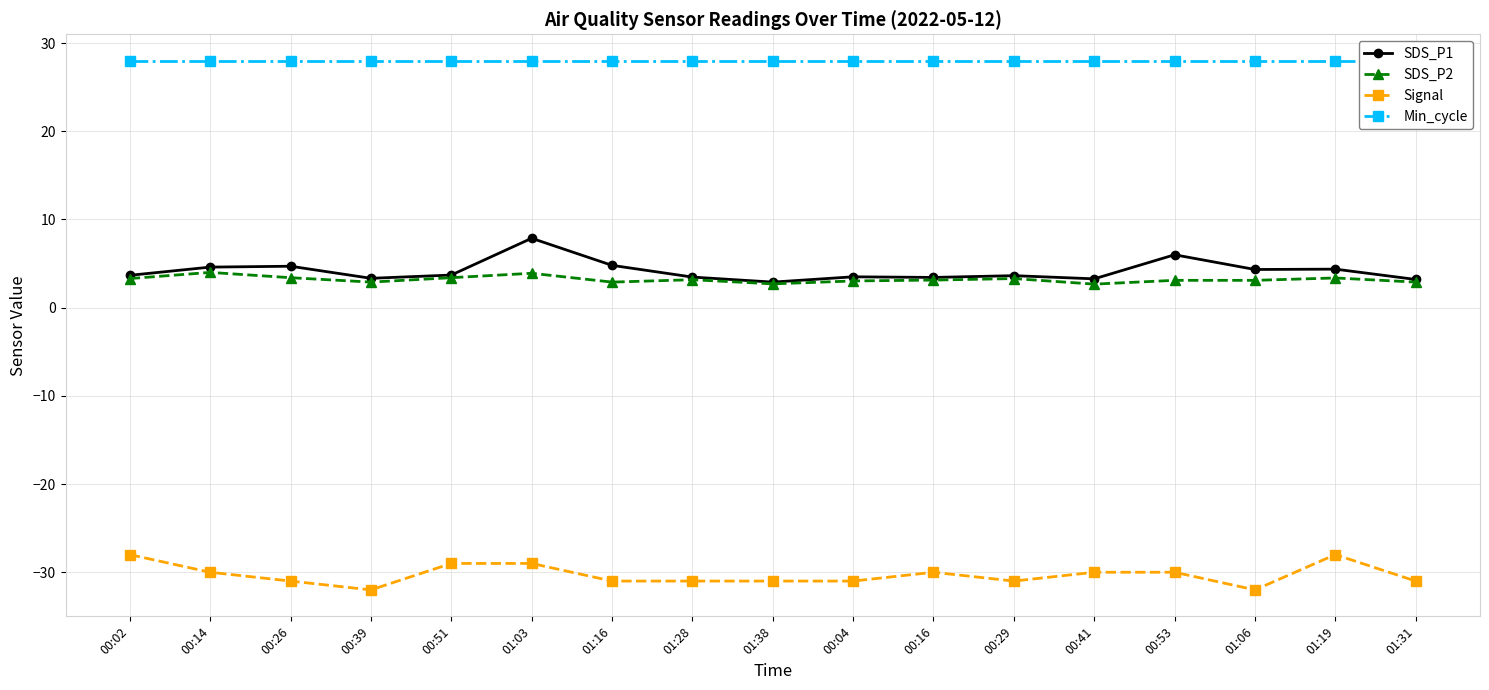

List the series in order of their peak value, lowest first.

Signal, SDS_P2, SDS_P1, Min_cycle